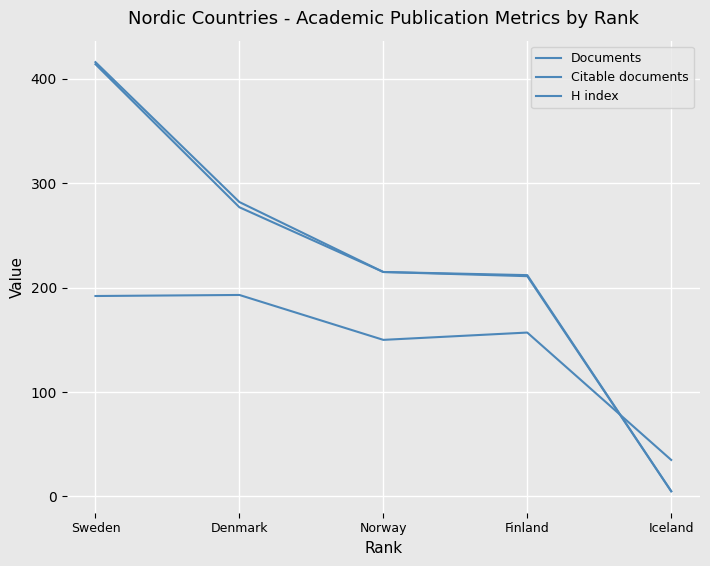

Between Norway and Finland, which is larger?

Norway